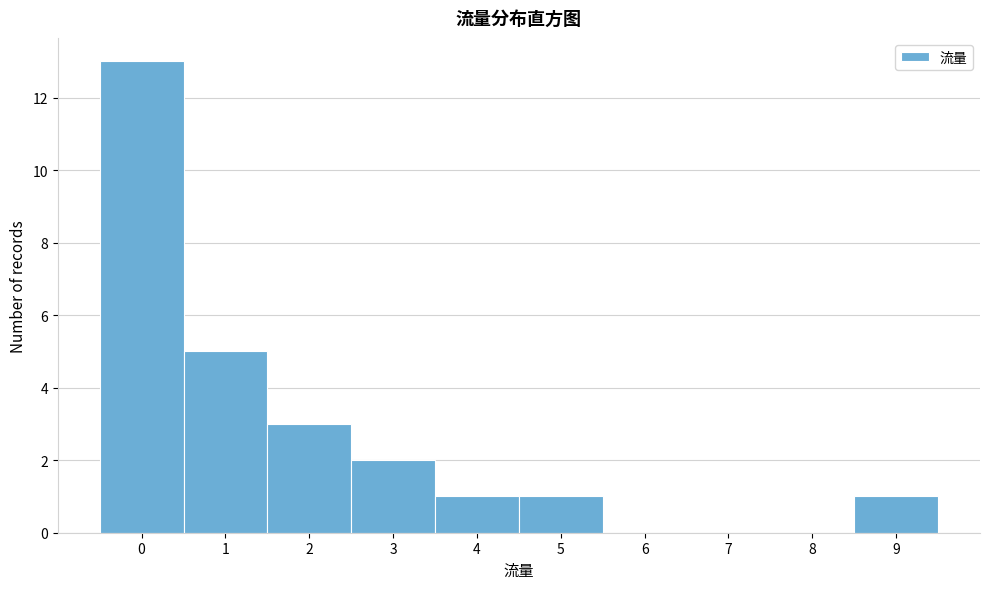

Reading left to right, list every bar in this chart as the range it spans on the x-axis followed by its height. The values are not printed on the chart, so give them approximately, as read against the axis.

-0.5 to 0.5: 13
0.5 to 1.5: 5
1.5 to 2.5: 3
2.5 to 3.5: 2
3.5 to 4.5: 1
4.5 to 5.5: 1
5.5 to 6.5: 0
6.5 to 7.5: 0
7.5 to 8.5: 0
8.5 to 9.5: 1